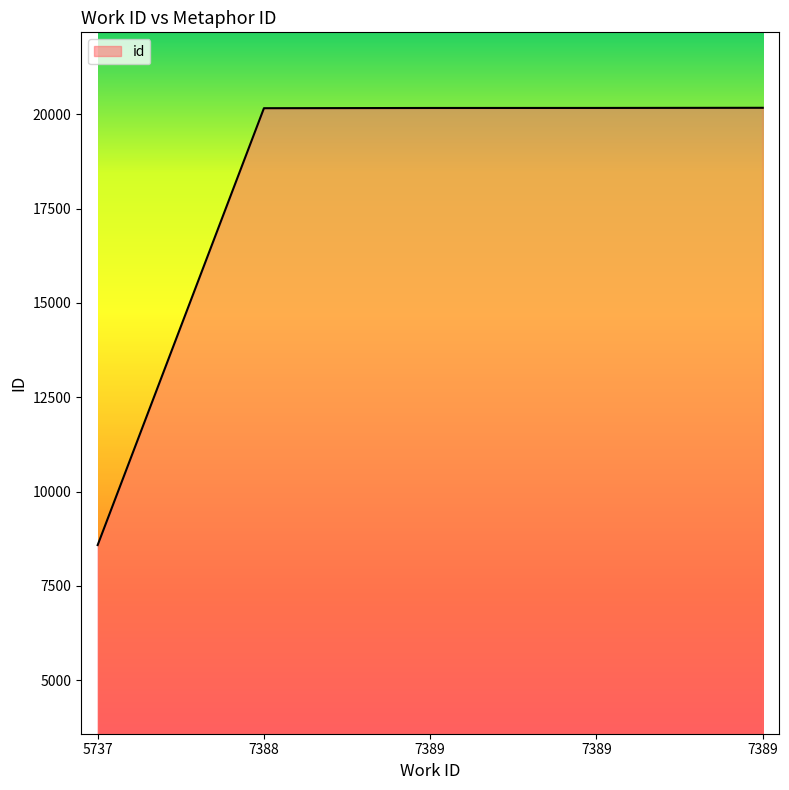

What is the difference between the maximum and minimum values?

11590